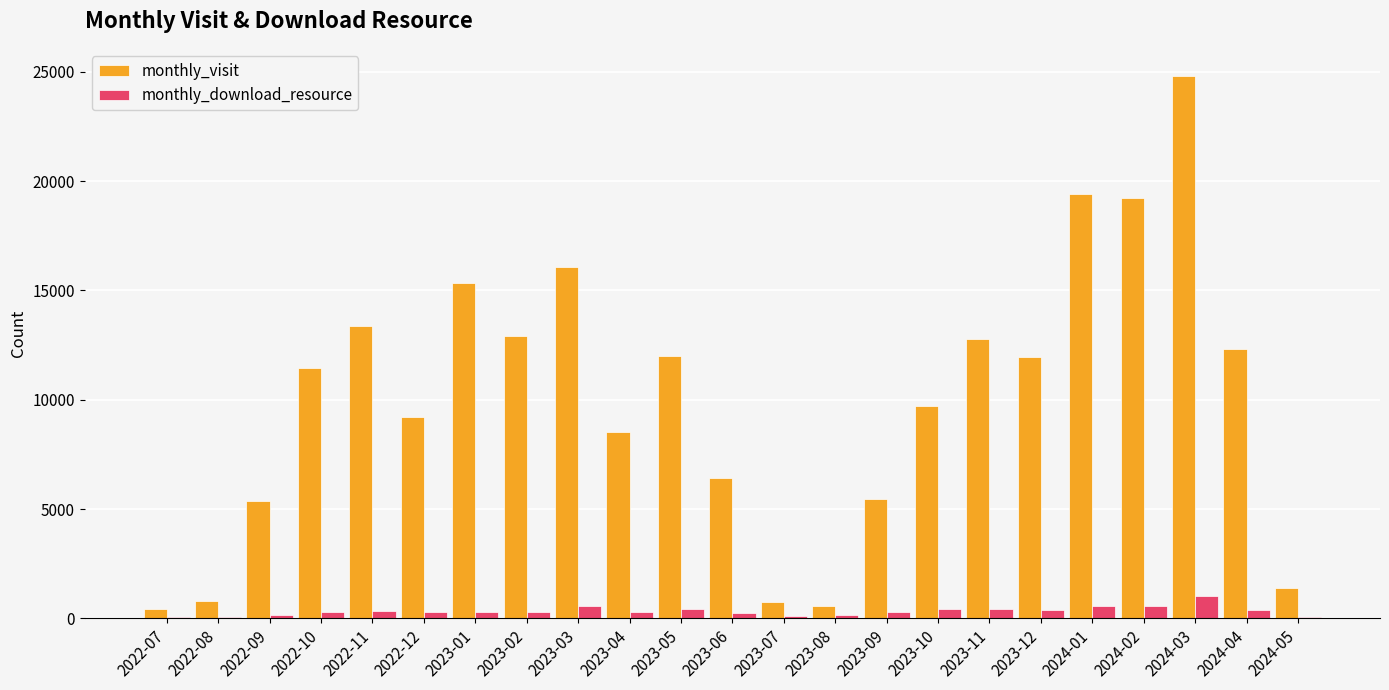

How many groups of bars are there?

23